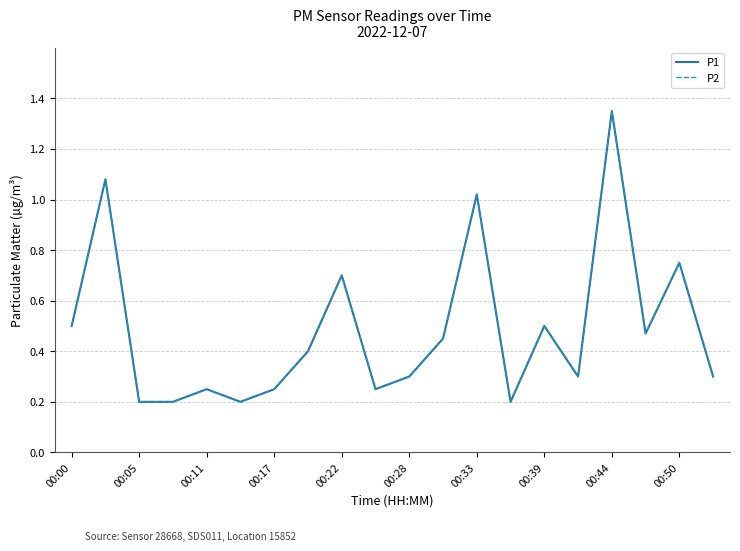

True or false: P2 and P1 intersect in this chart.

False